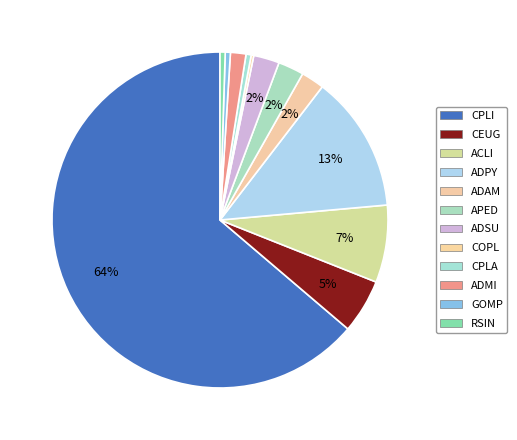

Approximately how many times larger is the value at COPL compared to CPLA?

0.5